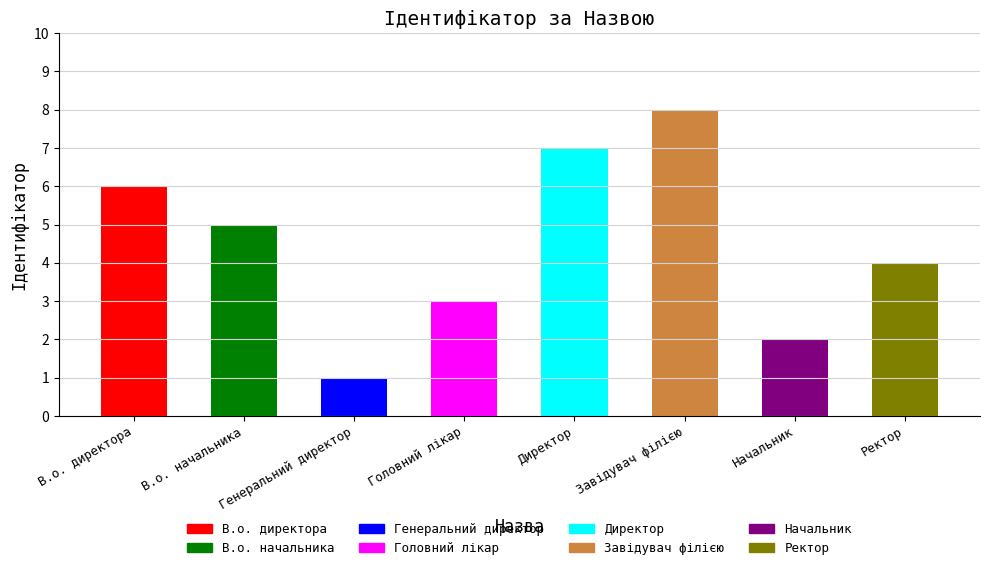

Count the values in the range 3 to 7.

5